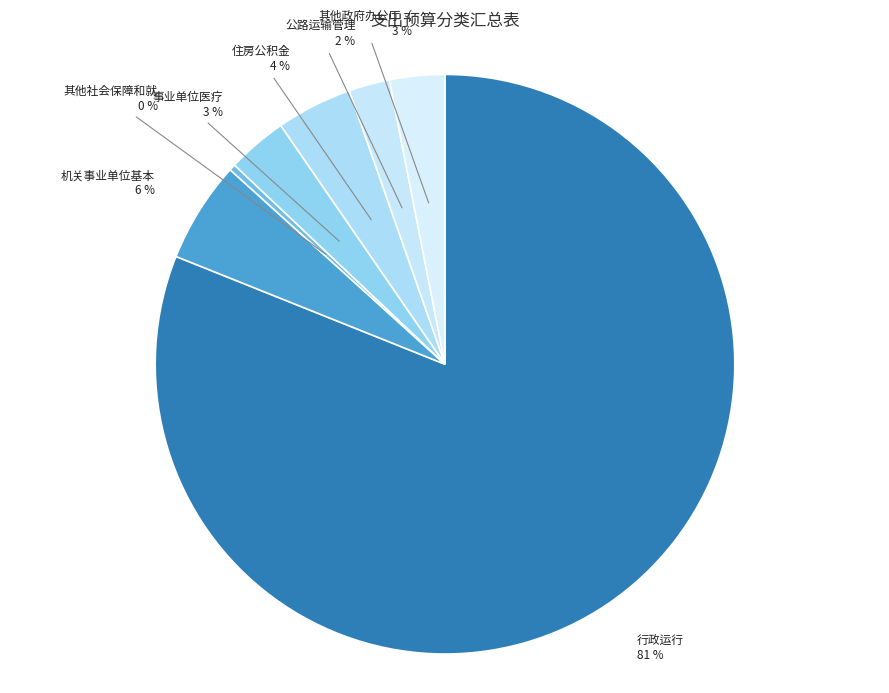

How many slices are in this pie chart?

7